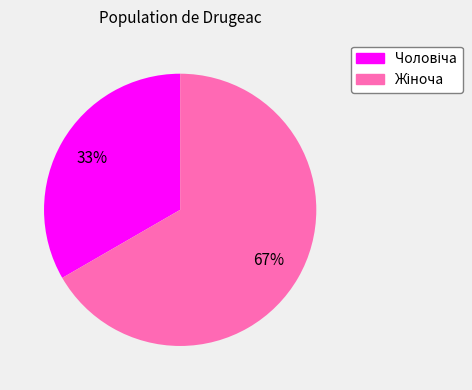

Does any single category account for the majority?

Yes